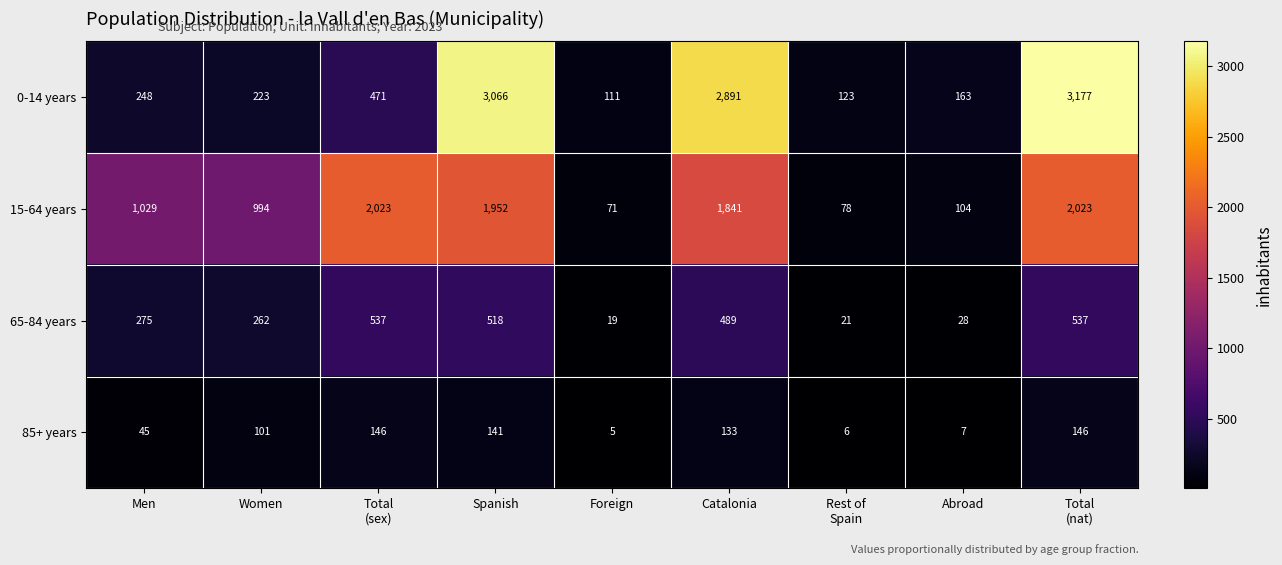

Rank the series by their maximum value, from lowest to highest.

85+ years, 65-84 years, 15-64 years, 0-14 years